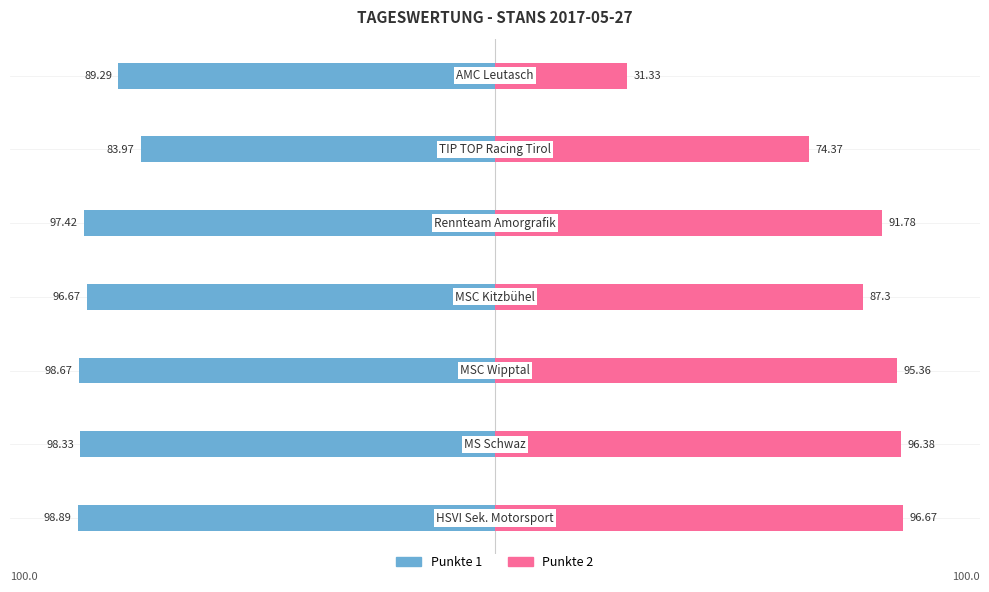

What are all the series names shown in the legend?

Punkte 1, Punkte 2